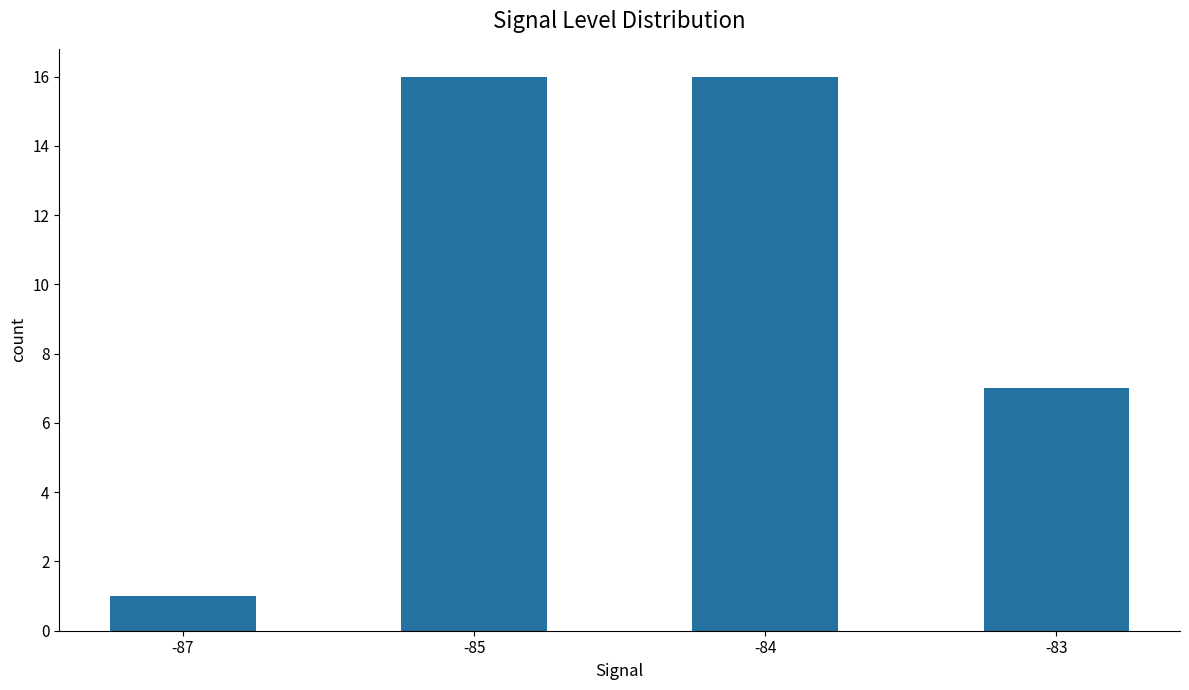

What is the sum of all values?

40